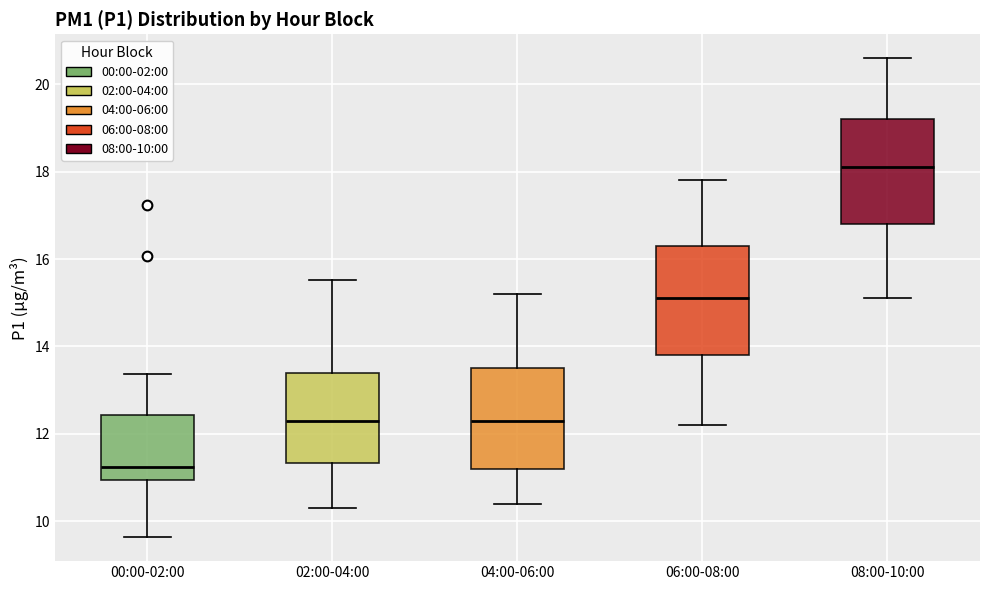

Which box has the highest median line?

08:00-10:00